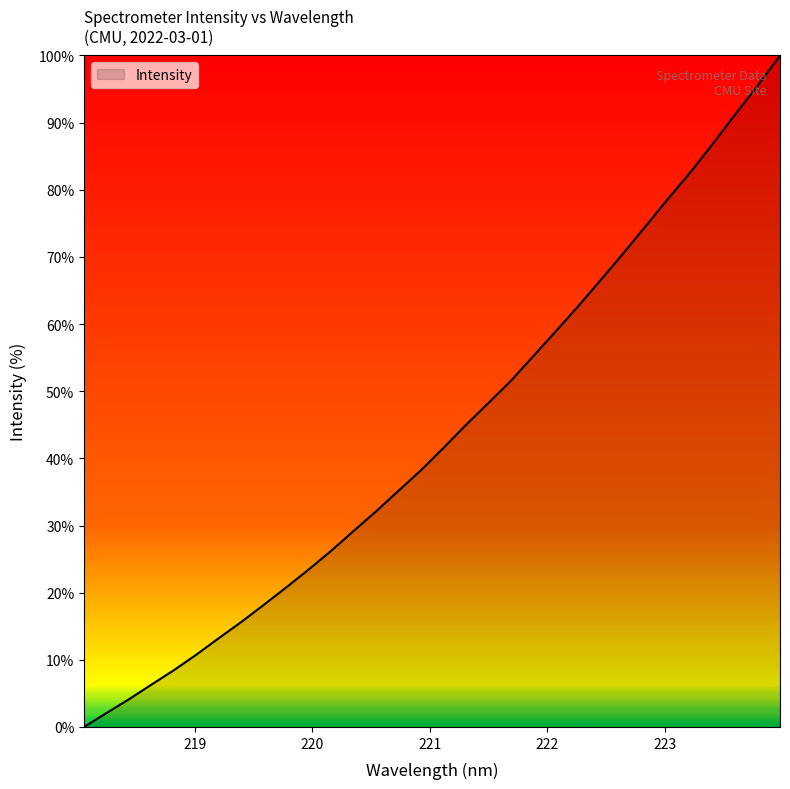

What is the maximum value shown in the chart?

100.0